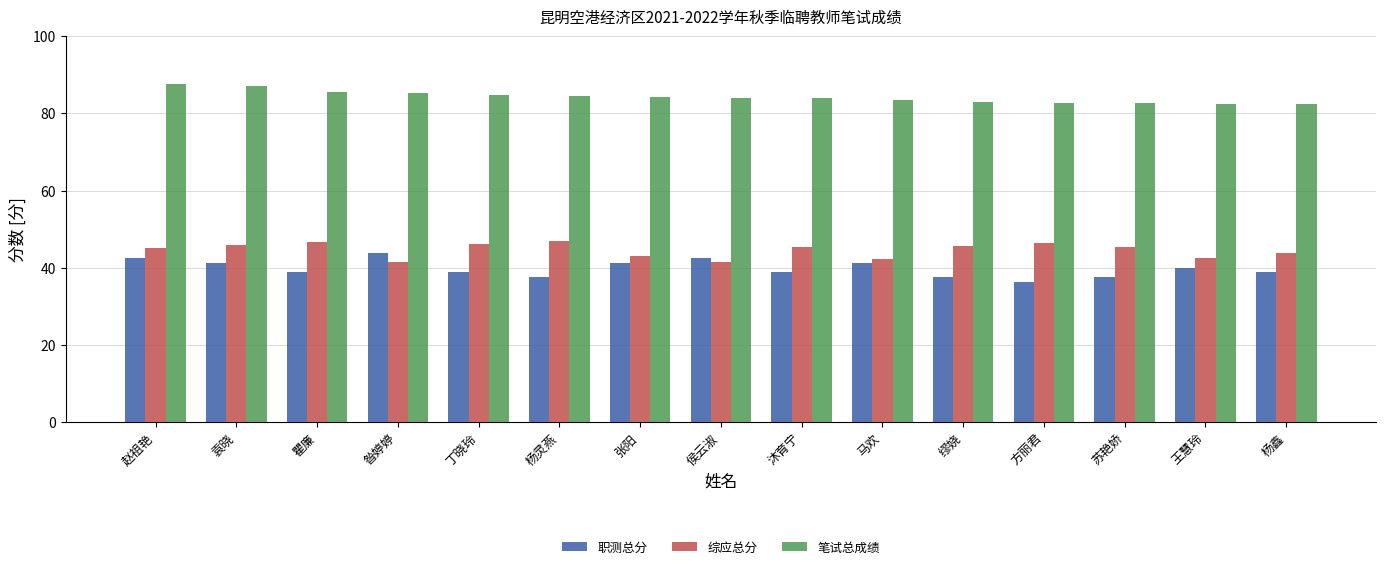

What is the difference between the highest and lowest values at 杨灵燕?

47.0